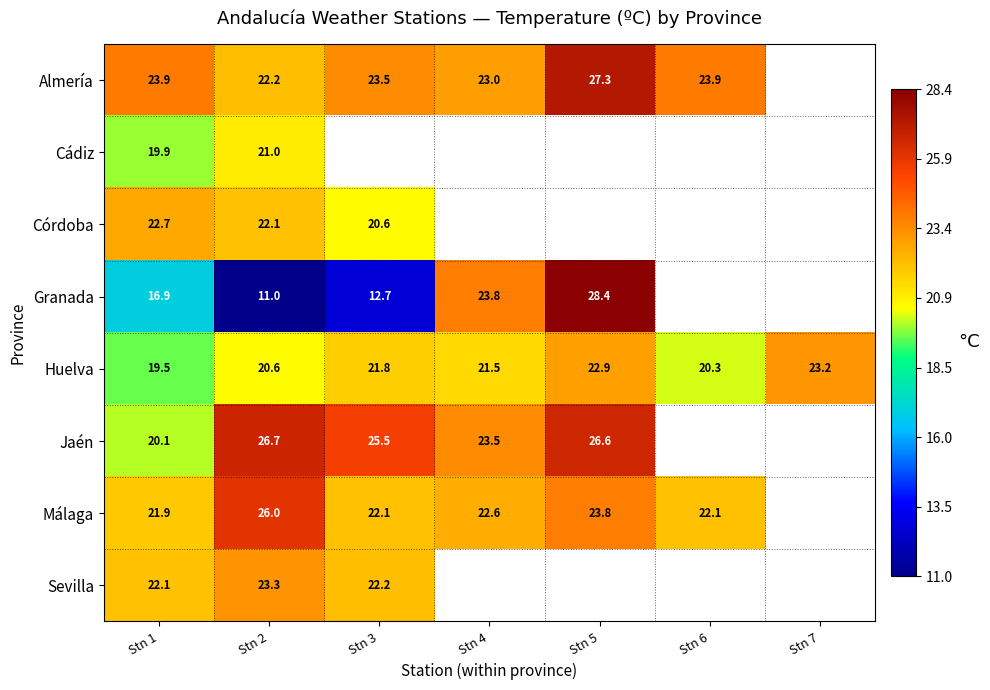

How many distinct data groups are displayed?

8